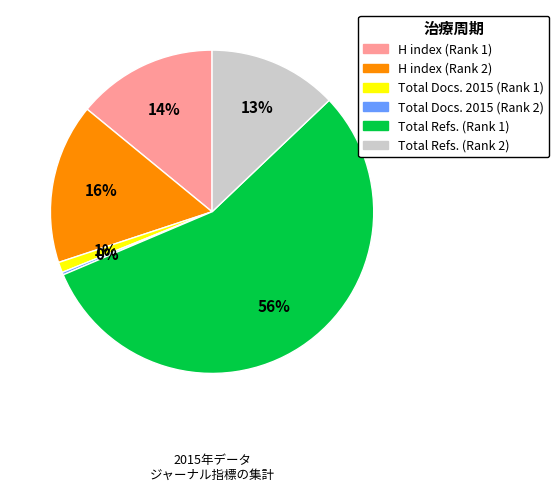

Combined, do H index (Rank 2) and Total Docs. 2015 (Rank 1) account for over 50%?

No